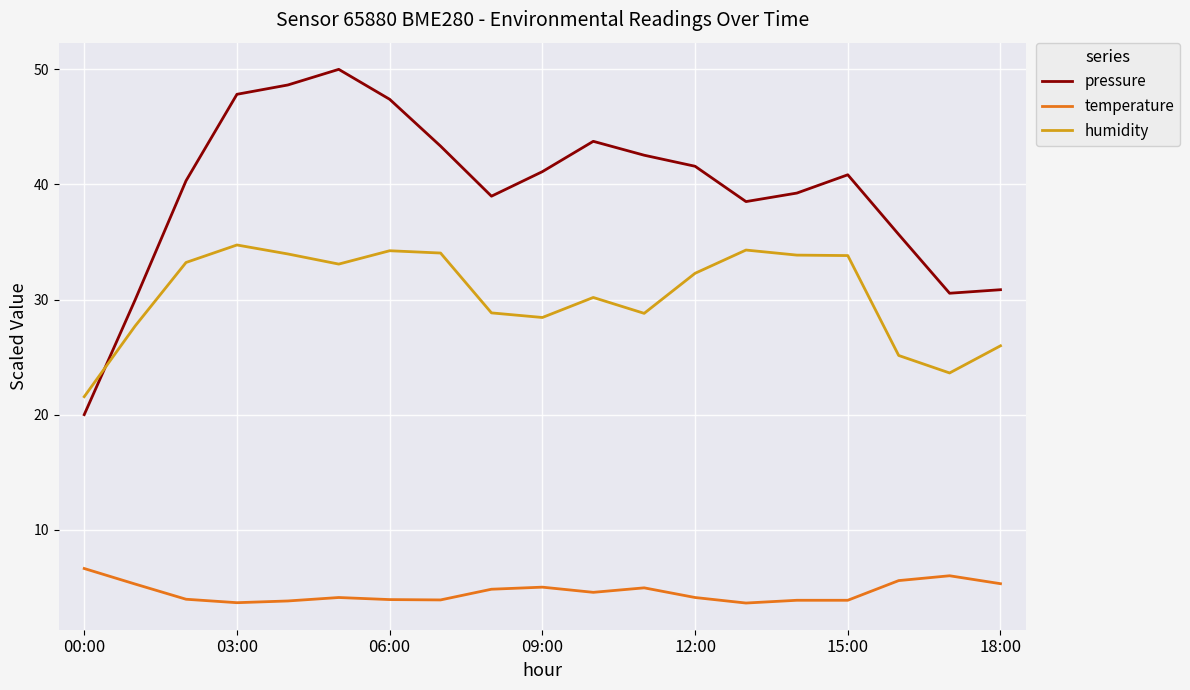

Which series has the largest total across all categories?

pressure